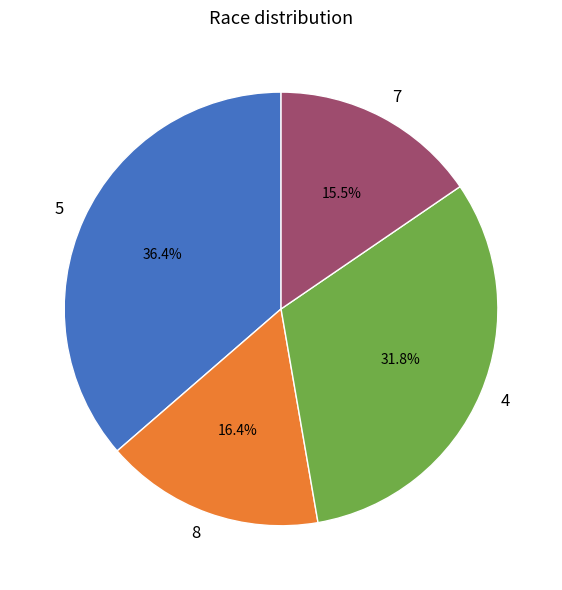

Is there a majority slice in this chart?

No